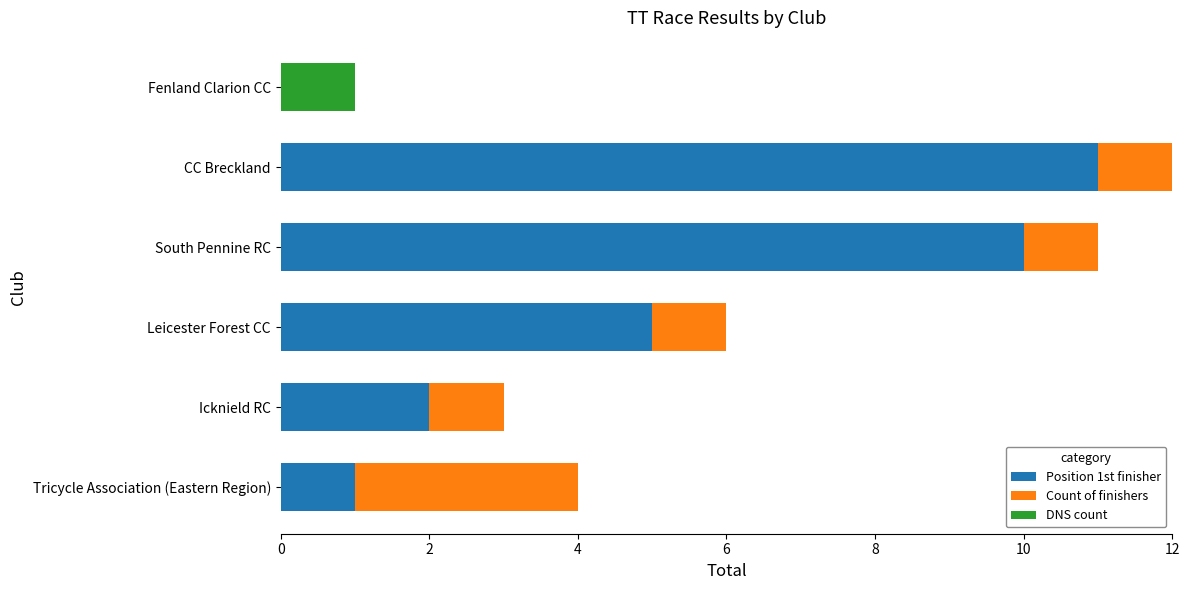

At which category is the sum across all series the highest?

CC Breckland